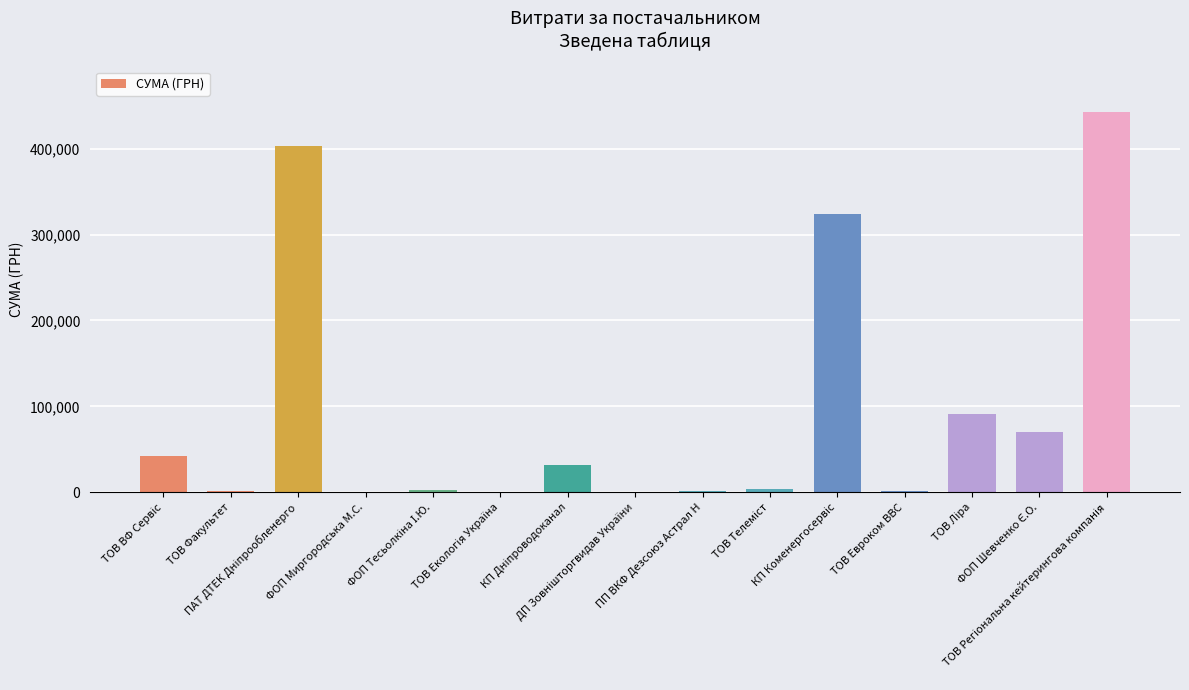

What is the sum of all values?

1419804.5